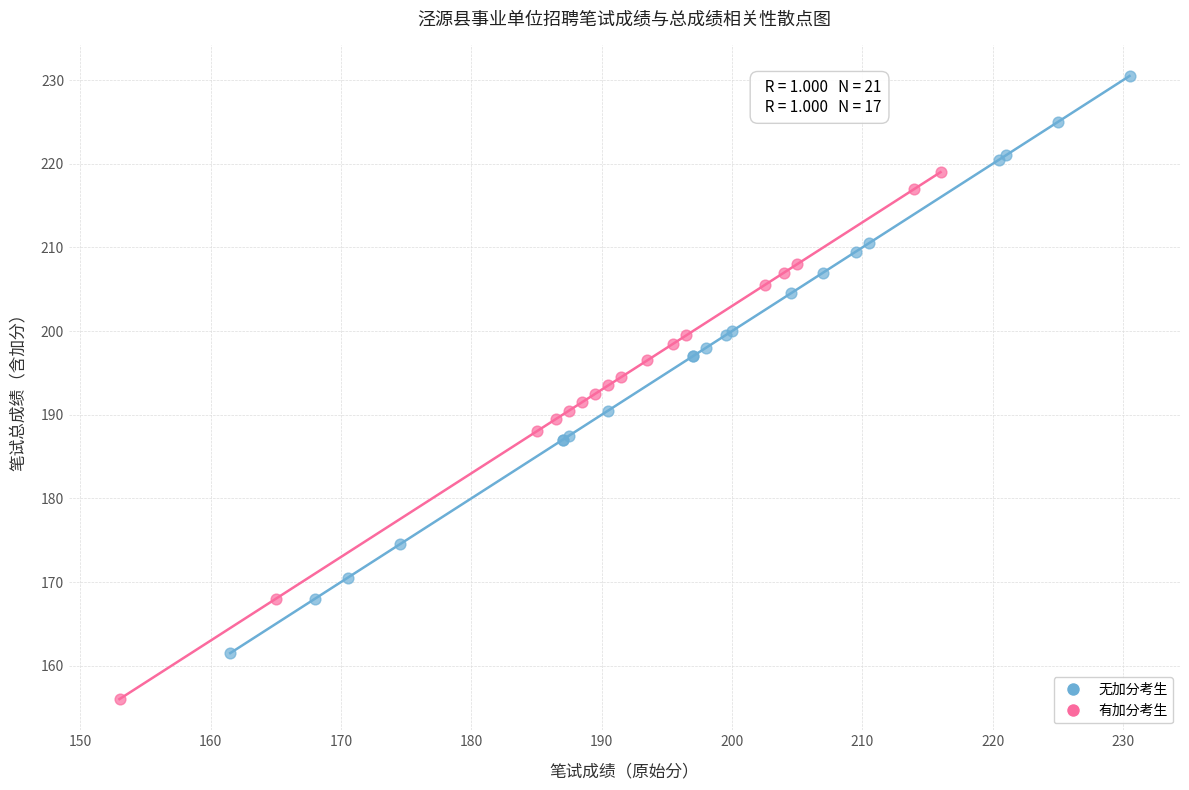

Which series reaches the maximum Y coordinate?

无加分考生